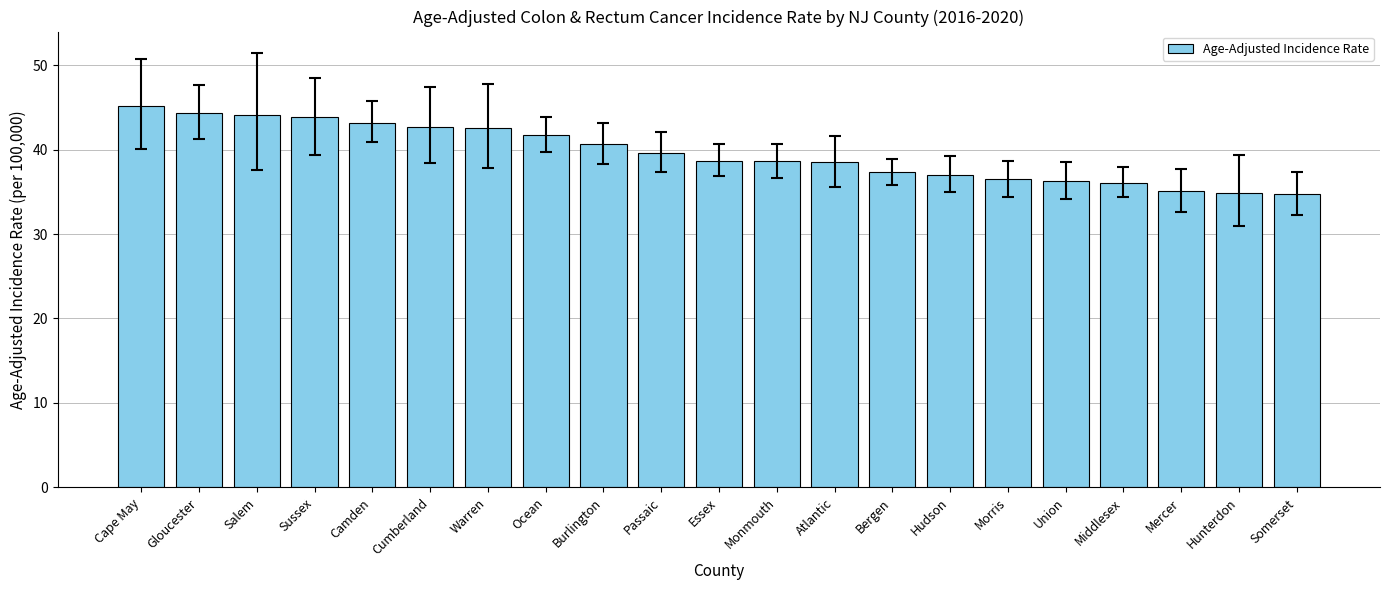

True or false: the data shows 67.2 at Gloucester.

False